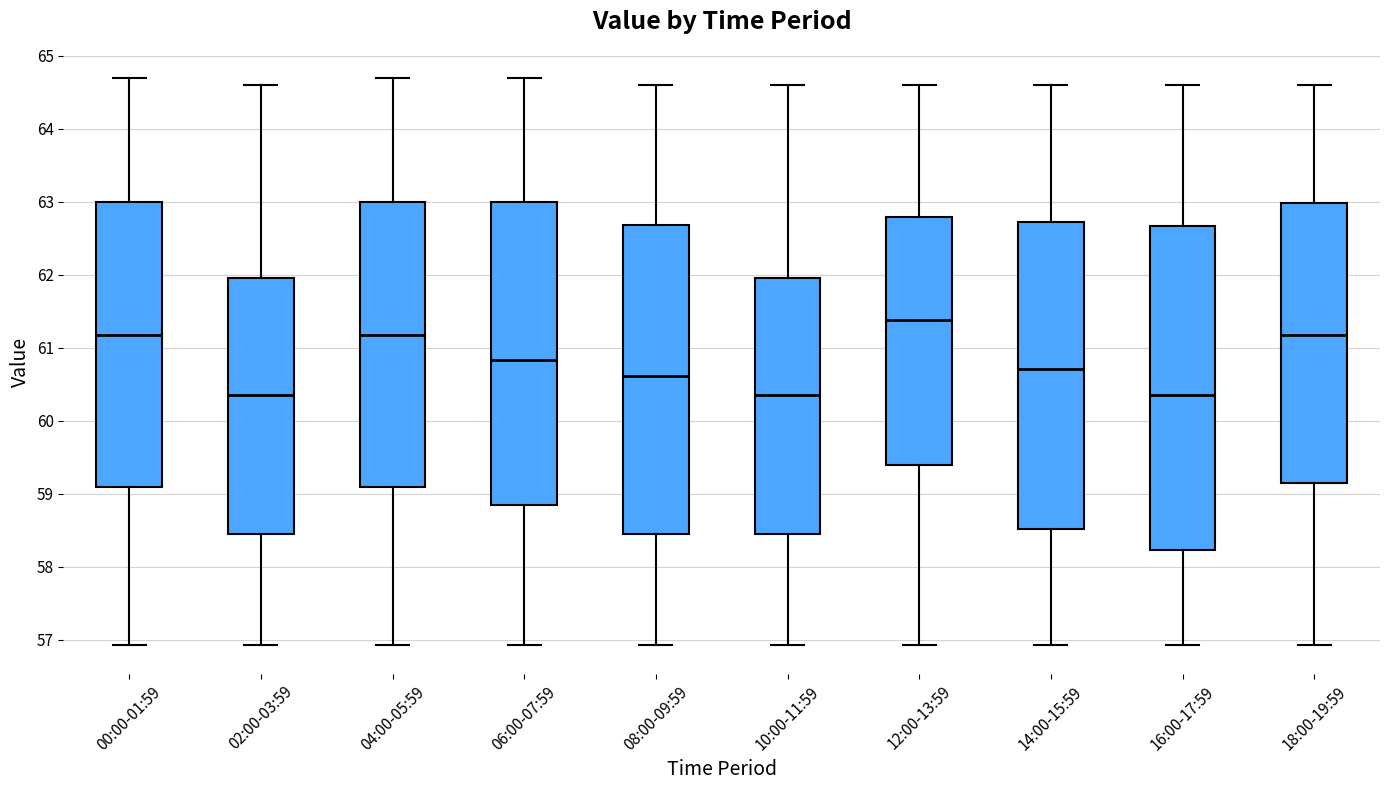

Reading left to right, read every box against the y-axis: the position of its median line, the range the box covers, and the ends of its whiskers. The values are not printed on the chart, so give them approximately, as read against the axis.

00:00-01:59: median 61.2, box 59.1 to 63.0, whiskers 56.9 to 64.7
02:00-03:59: median 60.4, box 58.4 to 62.0, whiskers 56.9 to 64.6
04:00-05:59: median 61.2, box 59.1 to 63.0, whiskers 56.9 to 64.7
06:00-07:59: median 60.8, box 58.8 to 63.0, whiskers 56.9 to 64.7
08:00-09:59: median 60.6, box 58.4 to 62.7, whiskers 56.9 to 64.6
10:00-11:59: median 60.4, box 58.4 to 62.0, whiskers 56.9 to 64.6
12:00-13:59: median 61.4, box 59.4 to 62.8, whiskers 56.9 to 64.6
14:00-15:59: median 60.7, box 58.5 to 62.7, whiskers 56.9 to 64.6
16:00-17:59: median 60.4, box 58.2 to 62.7, whiskers 56.9 to 64.6
18:00-19:59: median 61.2, box 59.1 to 63.0, whiskers 56.9 to 64.6